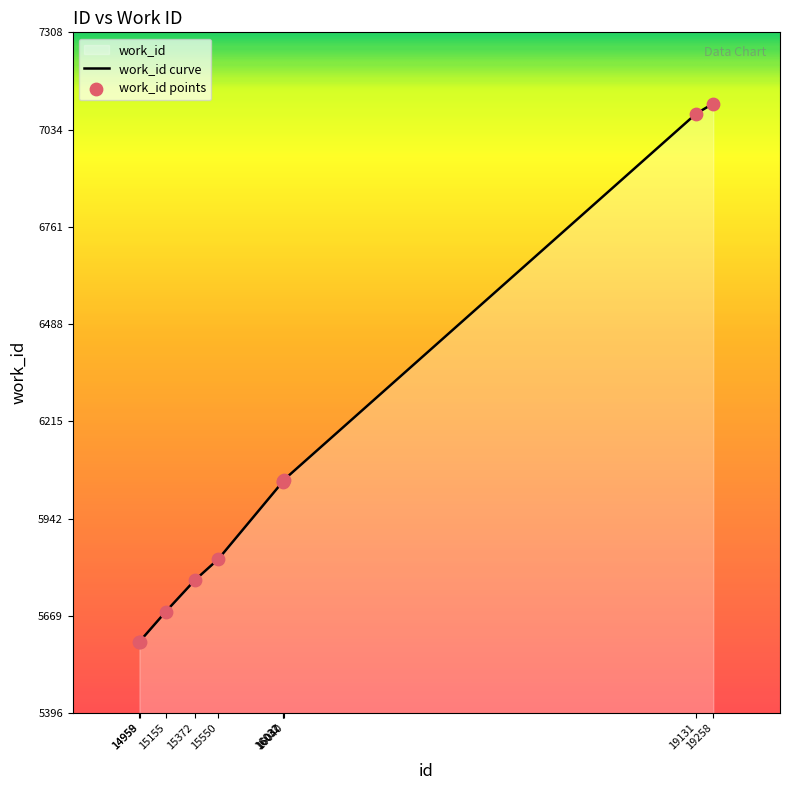

What is the ratio of the value at 16032 to the value at 15372?

1.0